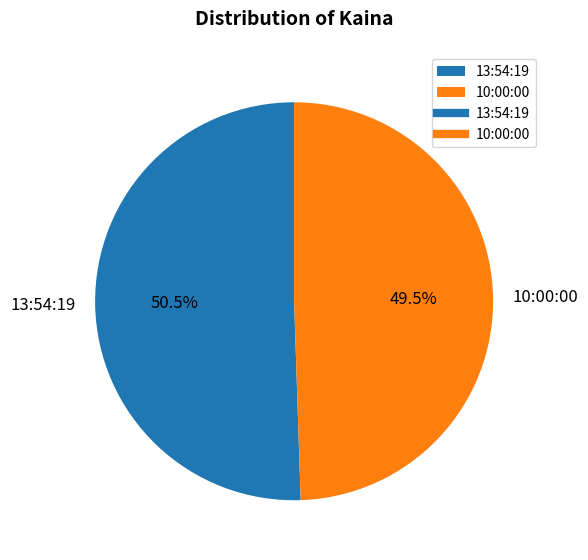

Which category has the smallest portion of the pie?

10:00:00